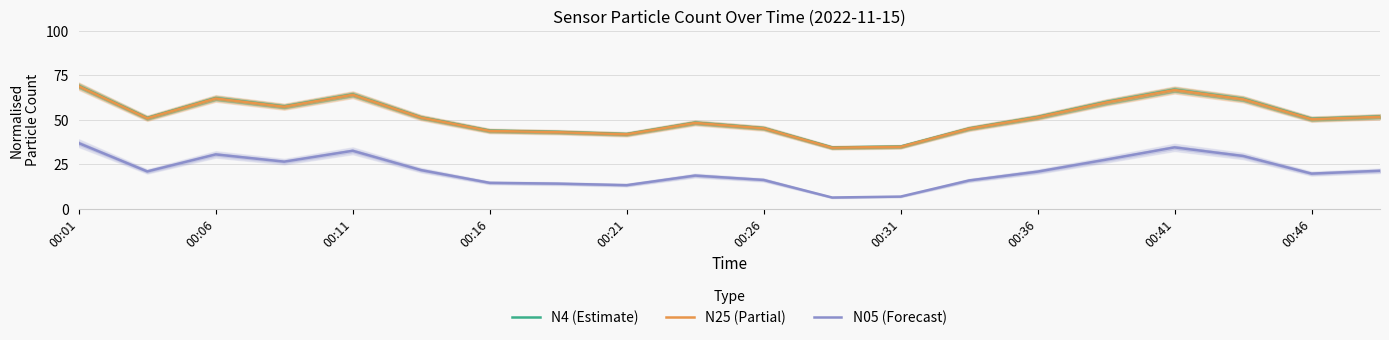

True or false: N25 (Partial) and N05 (Forecast) cross at least once.

False